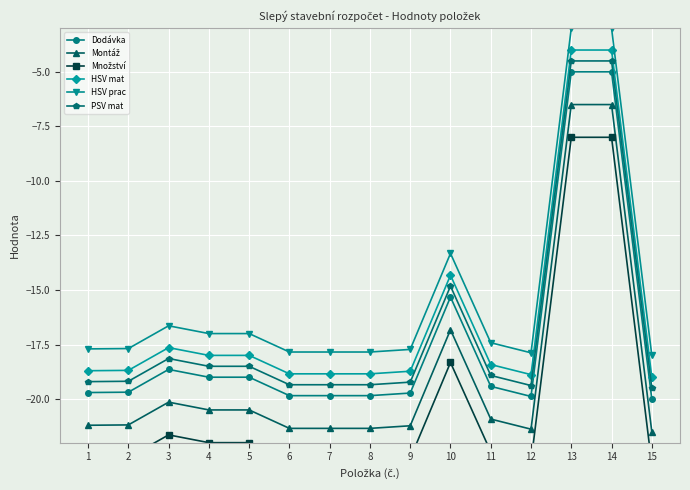

Between 2 and 11, which series saw the biggest shift?

Dodávka